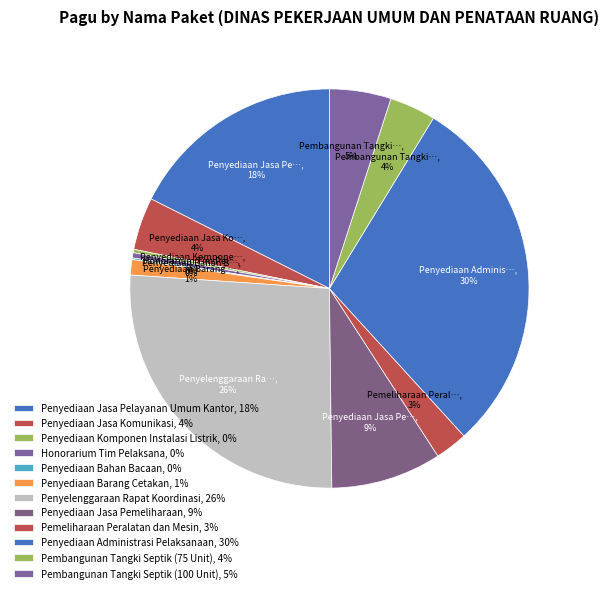

How many slices are in this pie chart?

12